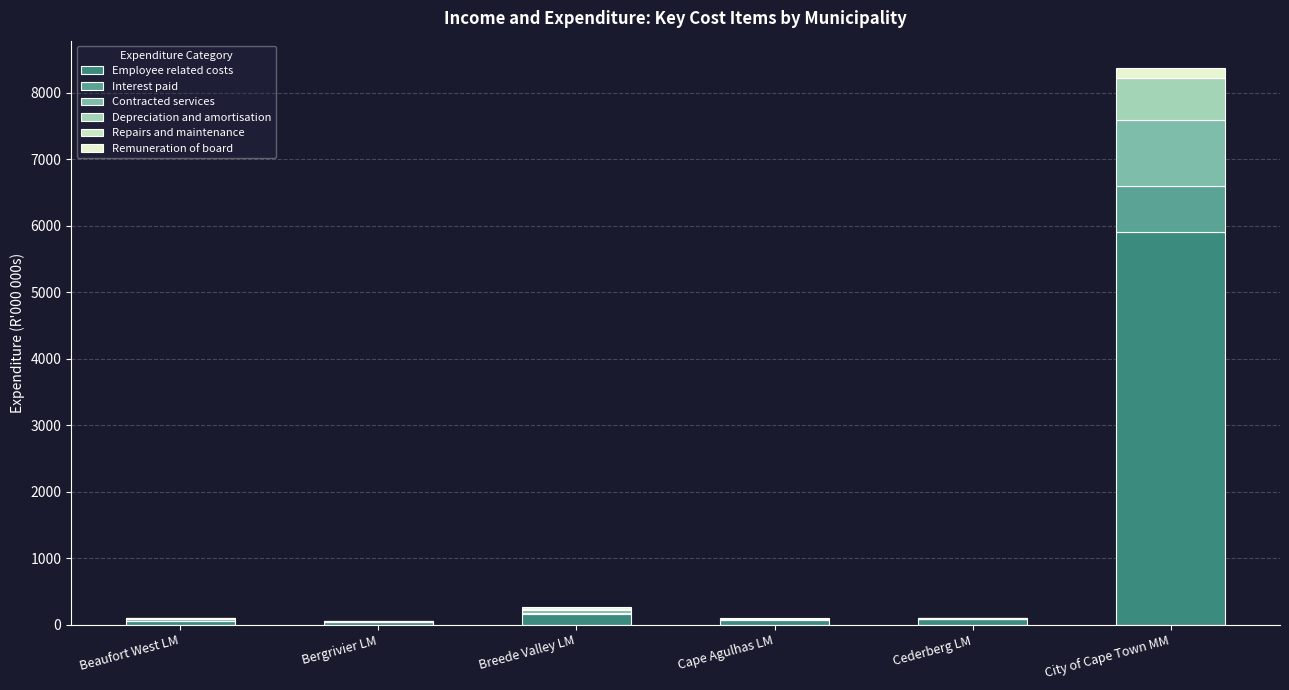

How many values in the Employee related costs series exceed 82?

3